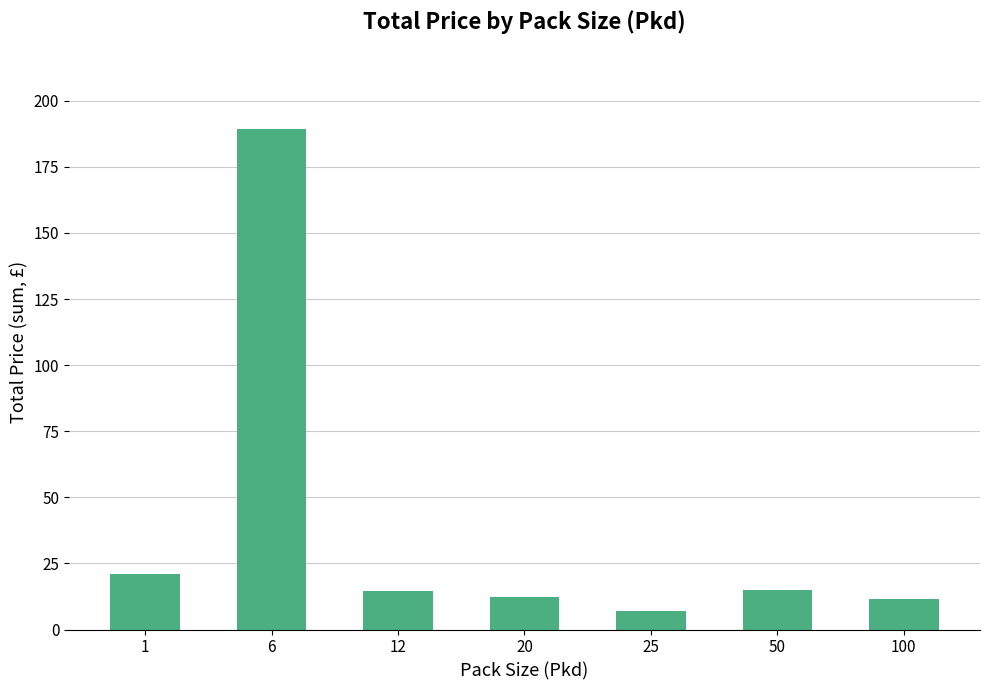

What is the difference between the values at 12 and 6?

174.6